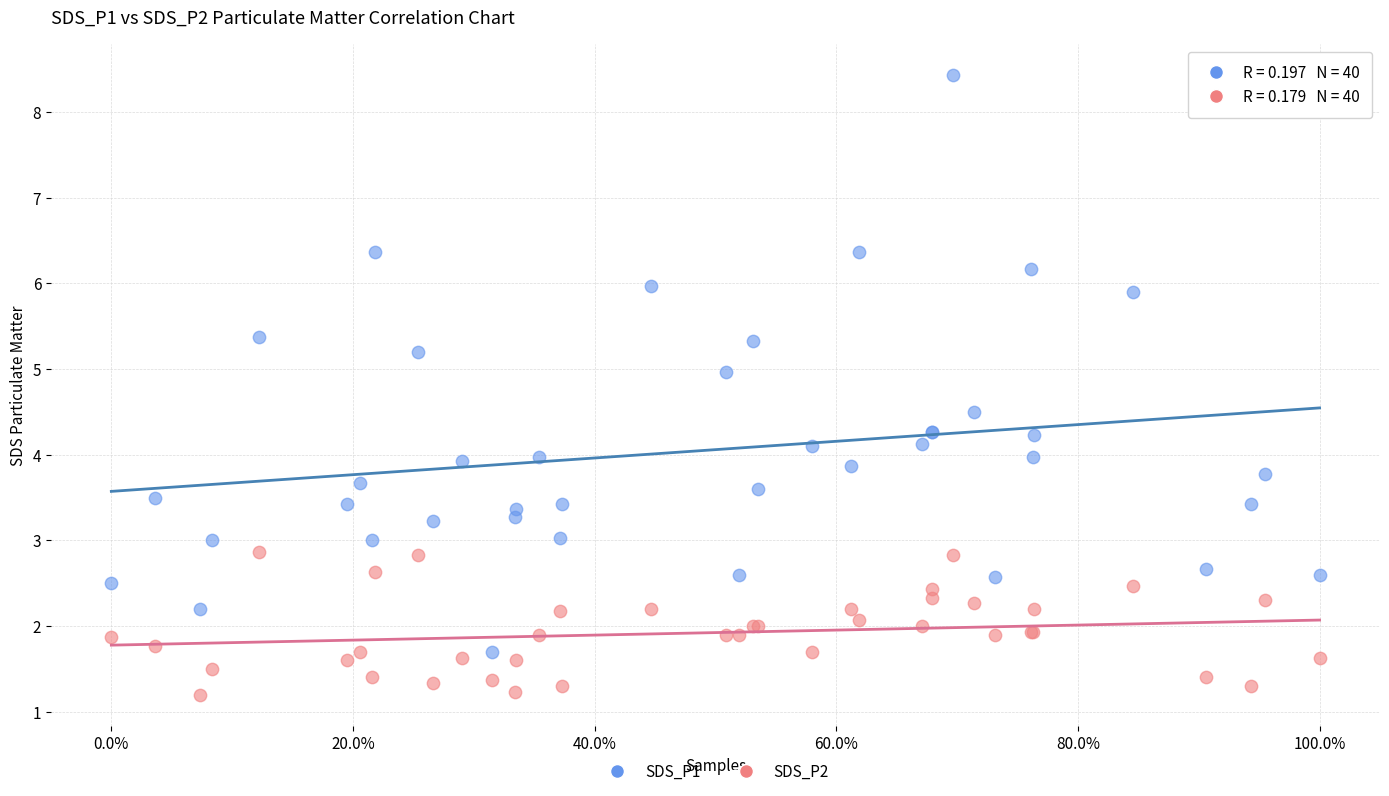

Which series reaches the minimum Y coordinate?

SDS_P2